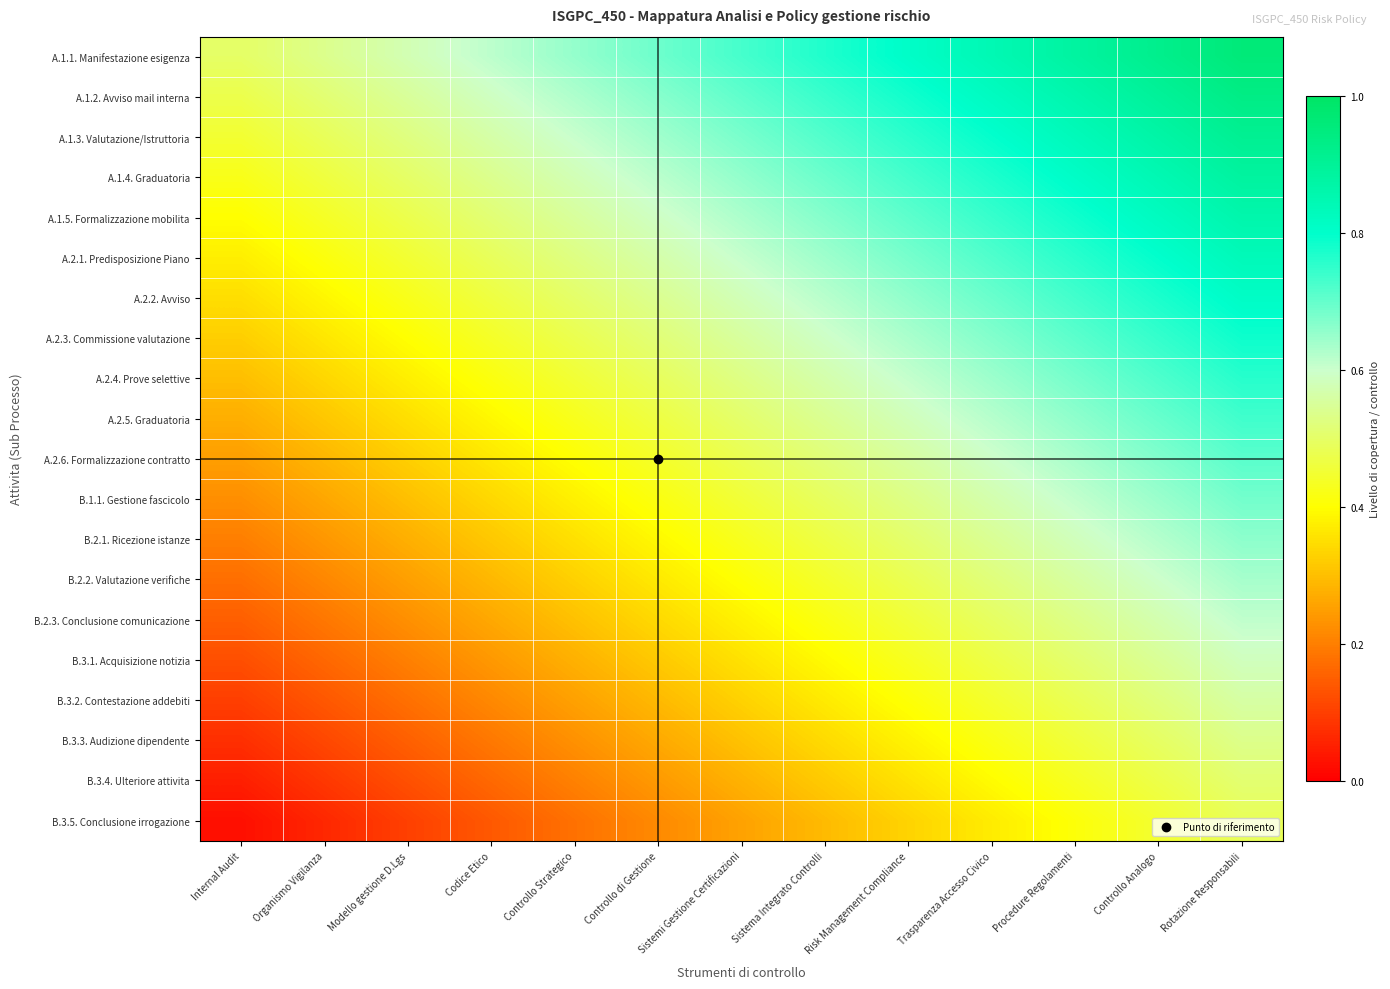

List the series in order of their peak value, highest first.

A.1.1. Manifestazione esigenza, A.1.2. Avviso mail interna, A.1.3. Valutazione/Istruttoria, A.1.4. Graduatoria, A.1.5. Formalizzazione mobilita, A.2.1. Predisposizione Piano, A.2.2. Avviso, A.2.3. Commissione valutazione, A.2.4. Prove selettive, A.2.5. Graduatoria, A.2.6. Formalizzazione contratto, B.1.1. Gestione fascicolo, B.2.1. Ricezione istanze, B.2.2. Valutazione verifiche, B.2.3. Conclusione comunicazione, B.3.1. Acquisizione notizia, B.3.2. Contestazione addebiti, B.3.3. Audizione dipendente, B.3.4. Ulteriore attivita, B.3.5. Conclusione irrogazione